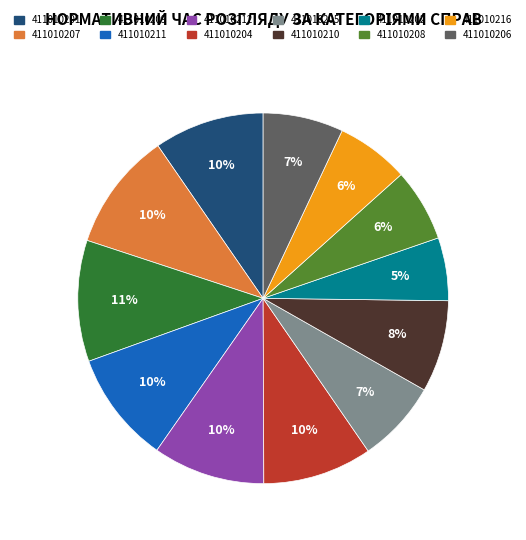

Is there a majority slice in this chart?

No